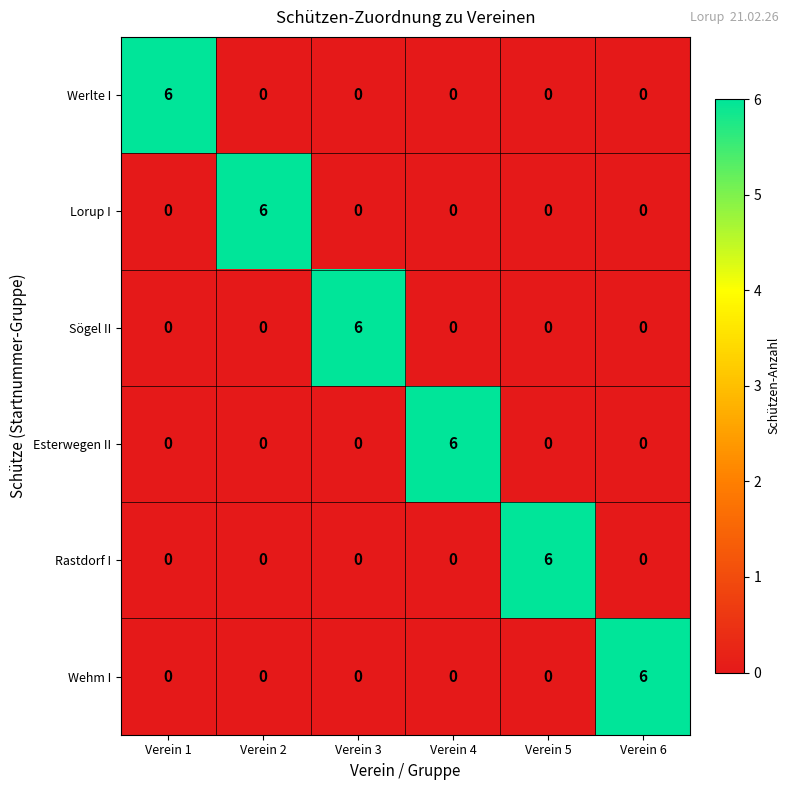

What is the highest value of the Werlte I series?

6